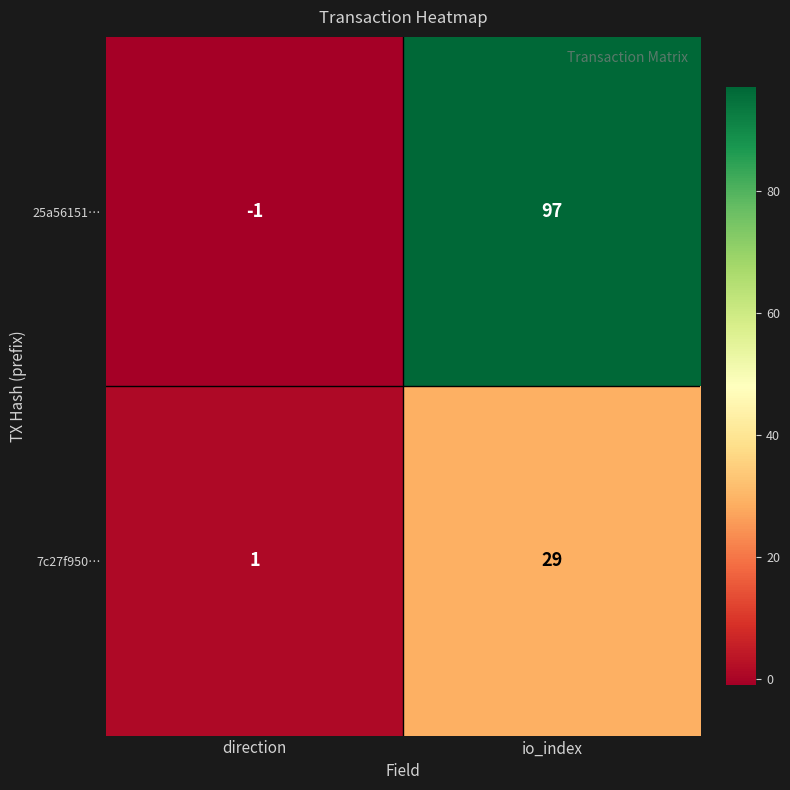

Reading left to right, list all the values displayed in this chart.

25a56151…: -1	97
7c27f950…: 1	29